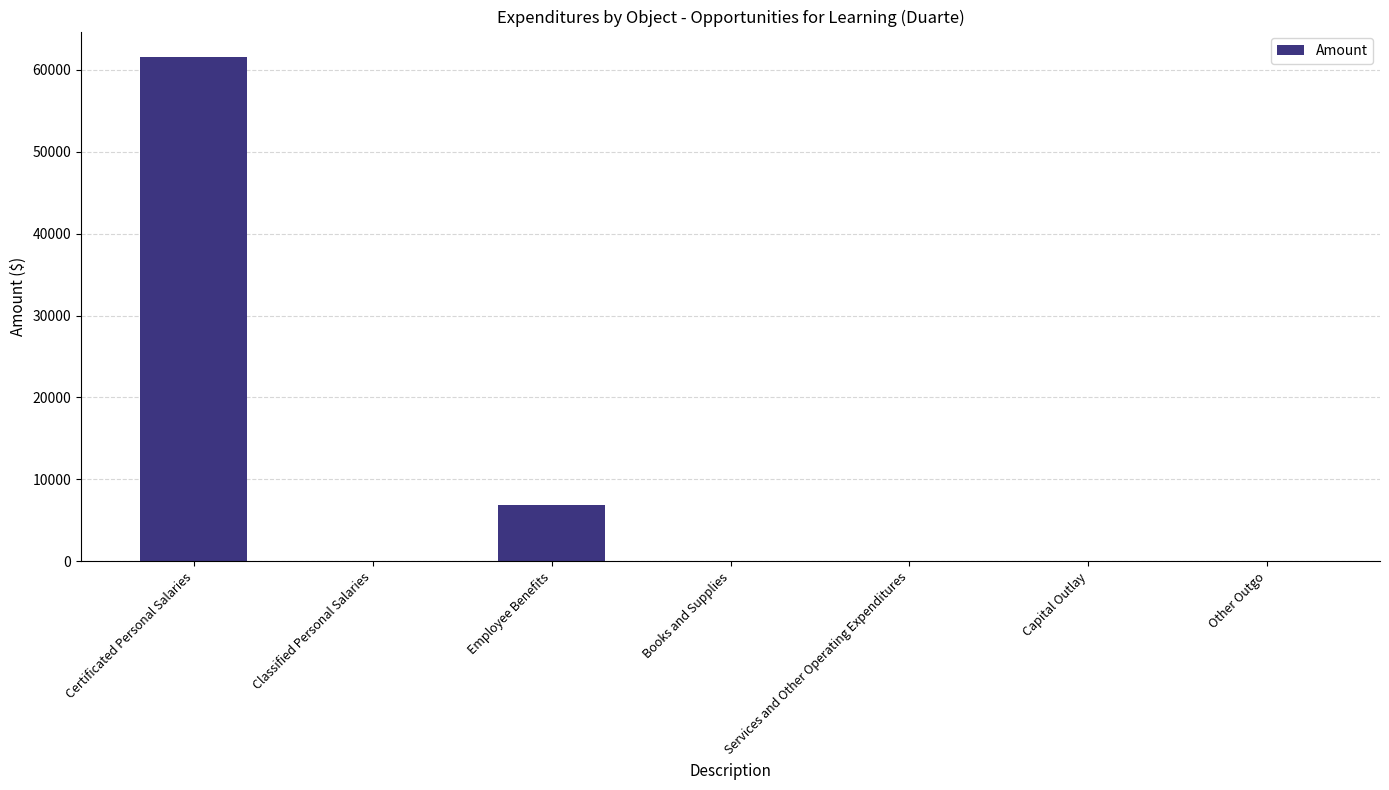

Which has a higher value, Other Outgo or Certificated Personal Salaries?

Certificated Personal Salaries